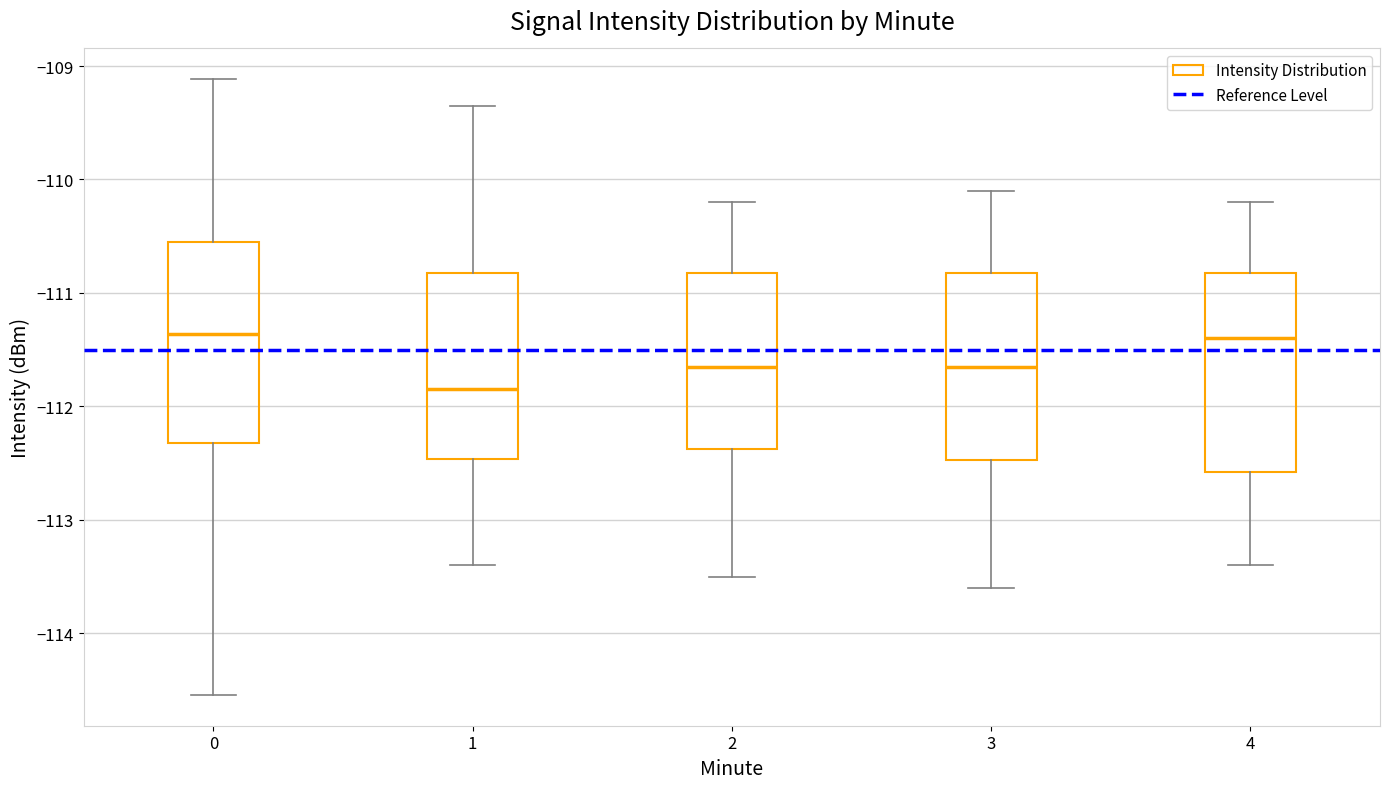

Reading left to right, read every box against the y-axis: the position of its median line, the range the box covers, and the ends of its whiskers. The values are not printed on the chart, so give them approximately, as read against the axis.

0: median -111.4, box -112.3 to -110.6, whiskers -114.5 to -109.1
1: median -111.8, box -112.5 to -110.8, whiskers -113.4 to -109.4
2: median -111.6, box -112.4 to -110.8, whiskers -113.5 to -110.2
3: median -111.6, box -112.5 to -110.8, whiskers -113.6 to -110.1
4: median -111.4, box -112.6 to -110.8, whiskers -113.4 to -110.2